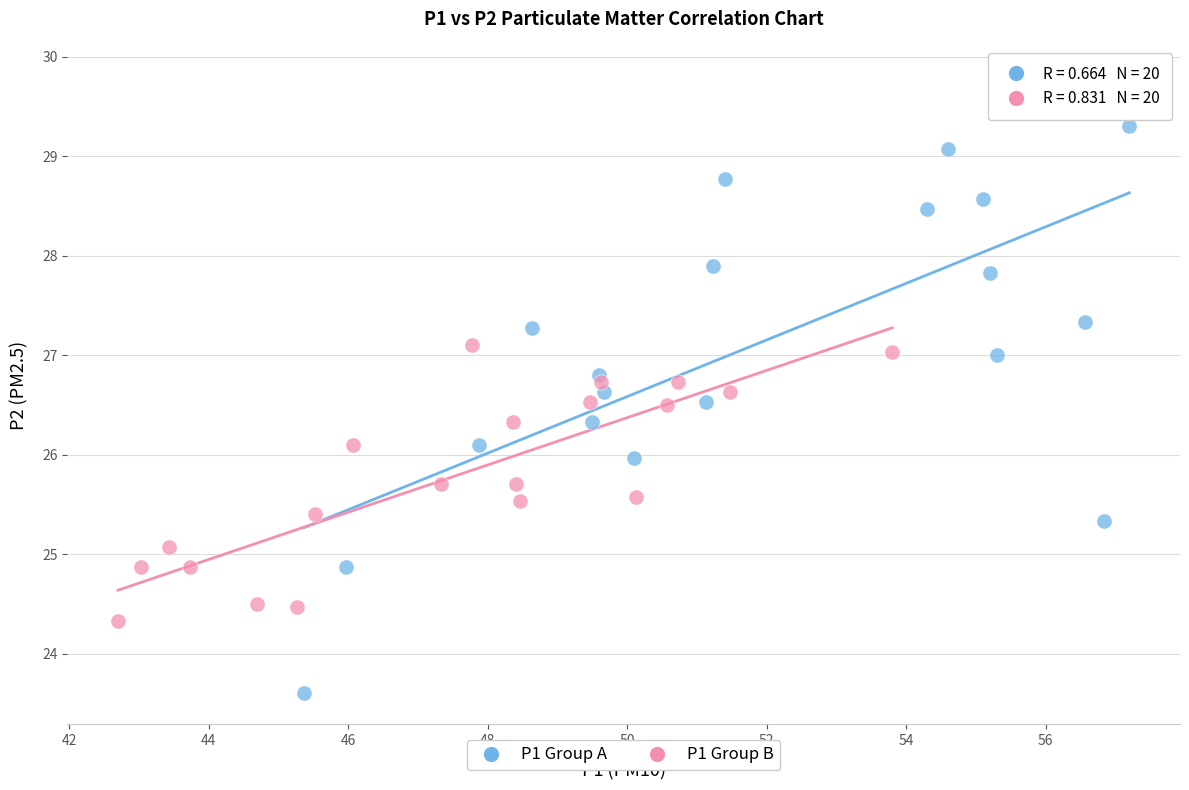

Which series contains the highest Y value?

P1 Group A